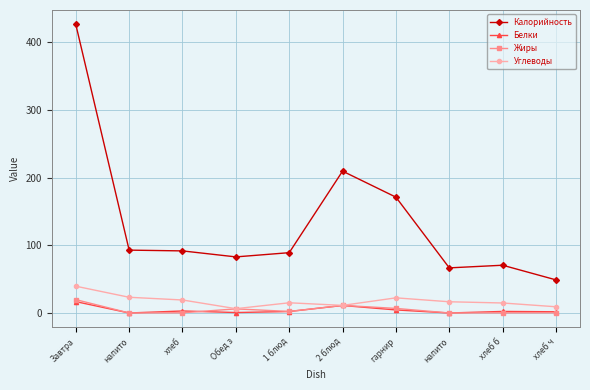

How many interior local valleys does the Калорийность series have?

2